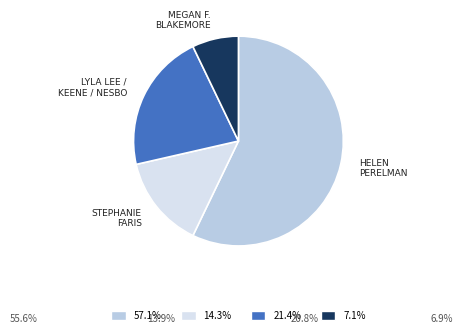

Does 57.1% account for over 50% of the chart?

Yes